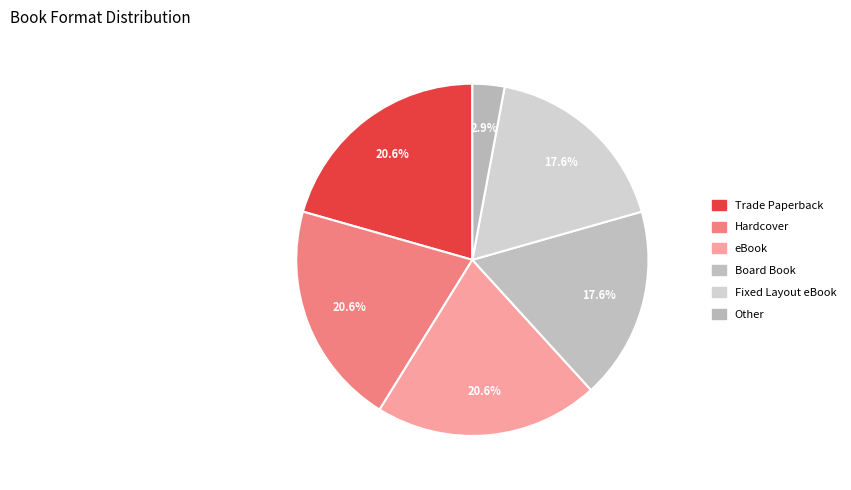

Does eBook represent more than half of the total?

No